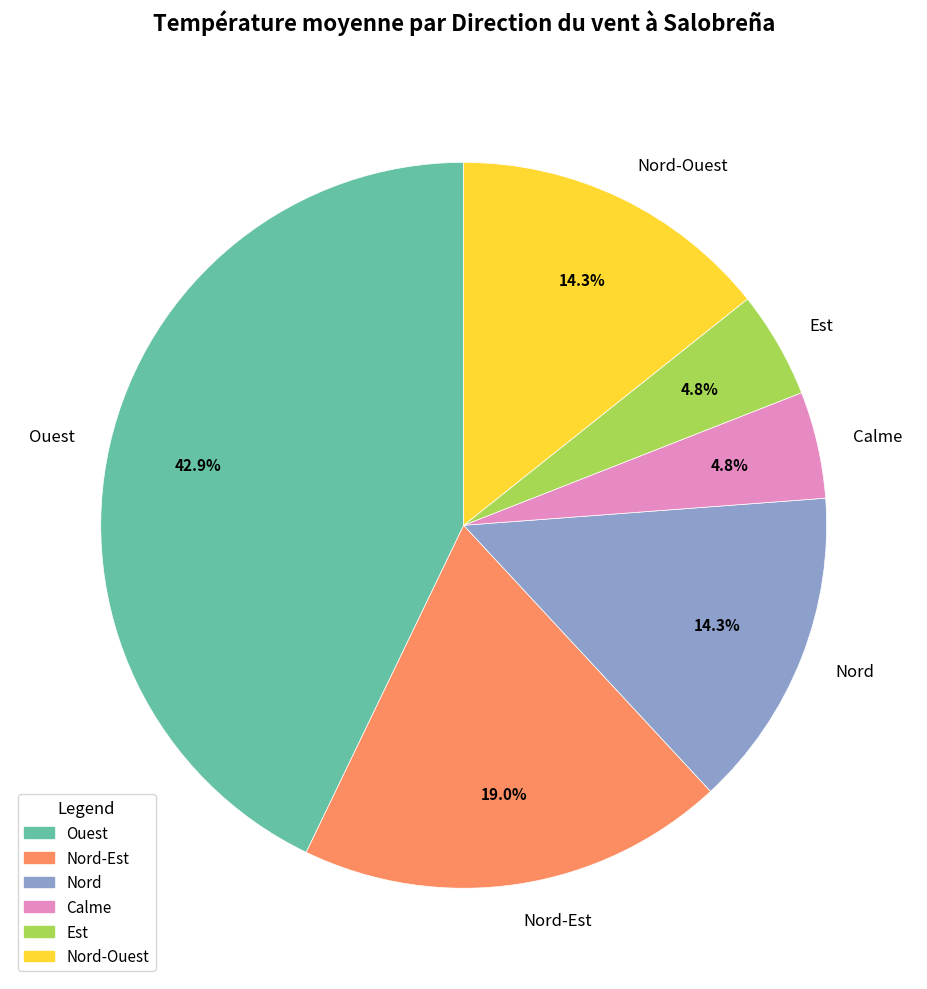

Count the number of slices in the pie.

6